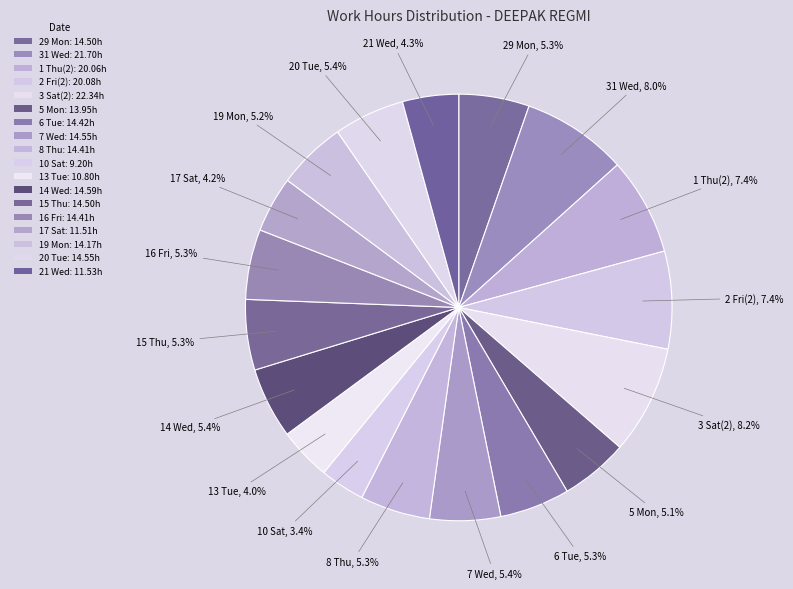

True or false: 20 Tue accounts for 11% of the total.

False